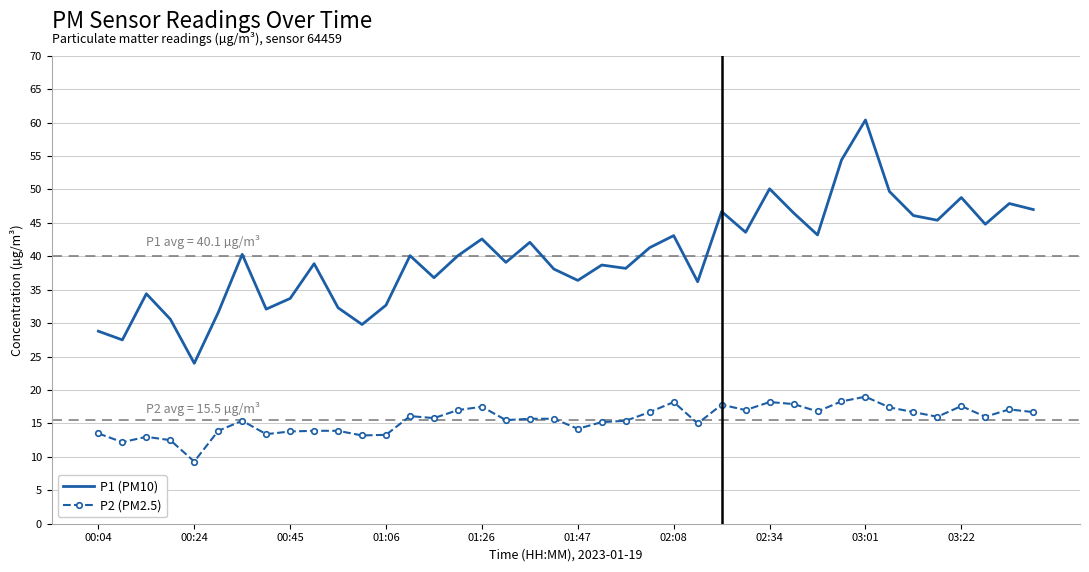

Rank the series by their average value, from highest to lowest.

P1 (PM10), P2 (PM2.5)